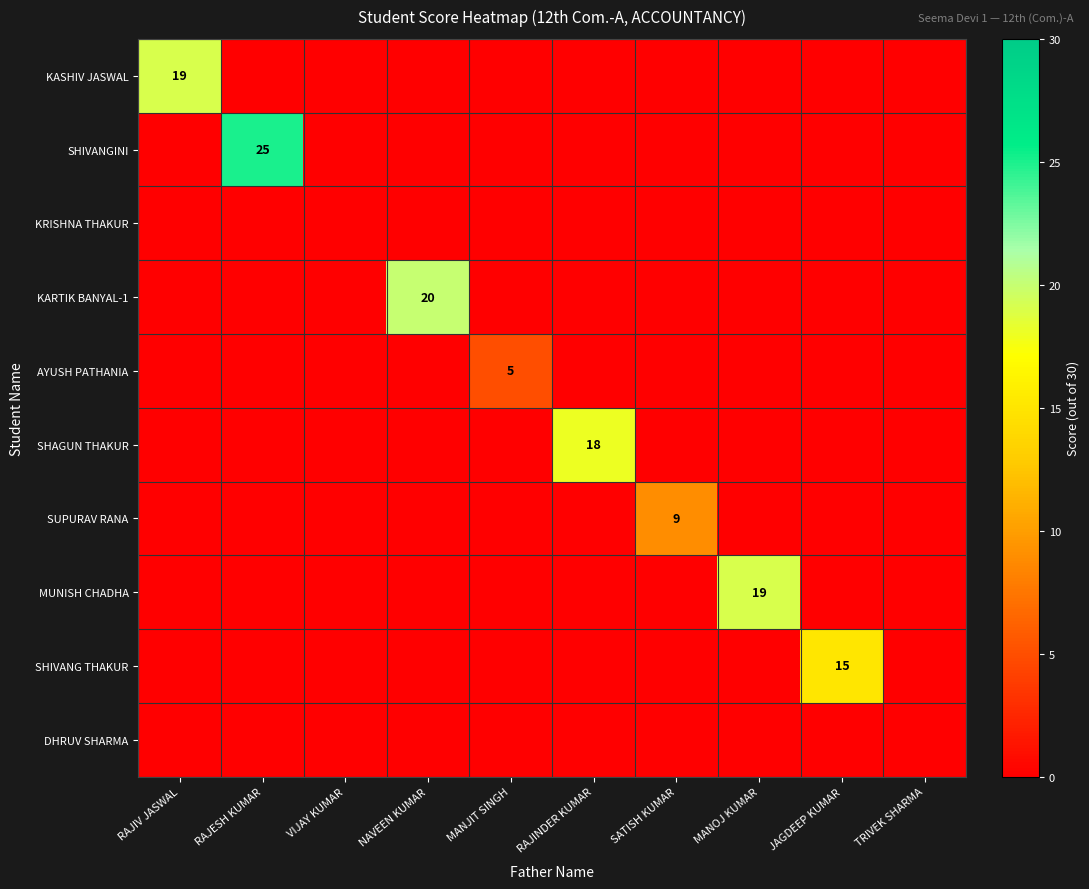

The value of SHIVANGINI at RAJESH KUMAR is 25. True or false?

True